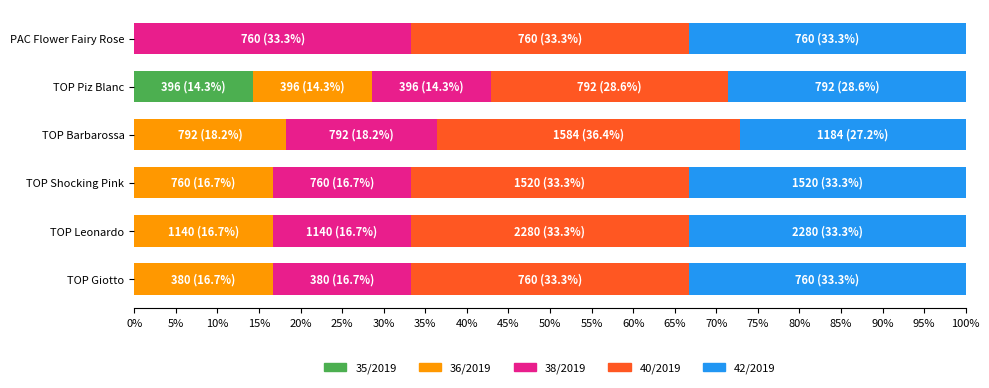

What is the maximum value for 35/2019?

14.3